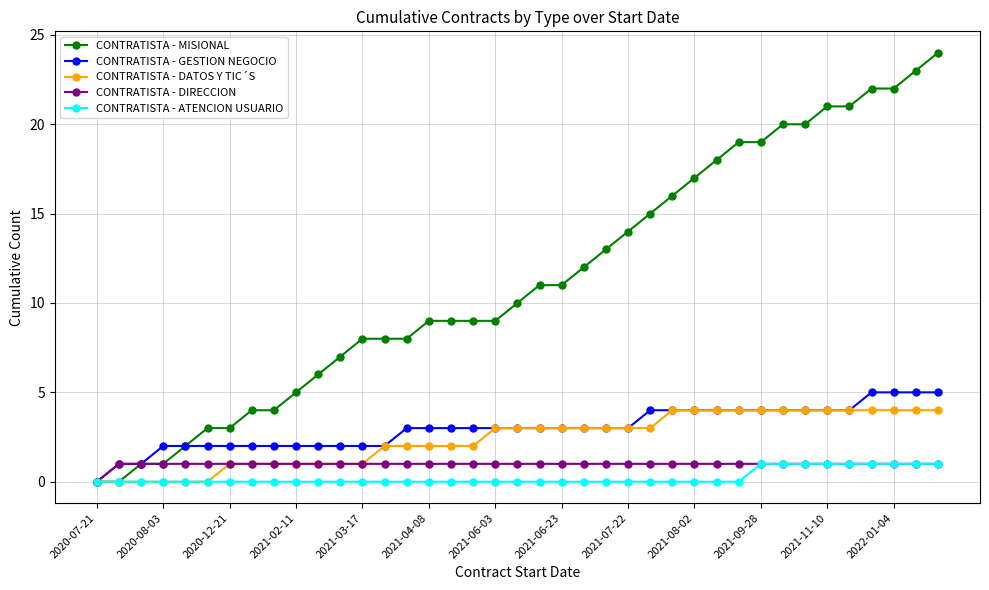

Which series has the widest spread of values?

CONTRATISTA - MISIONAL